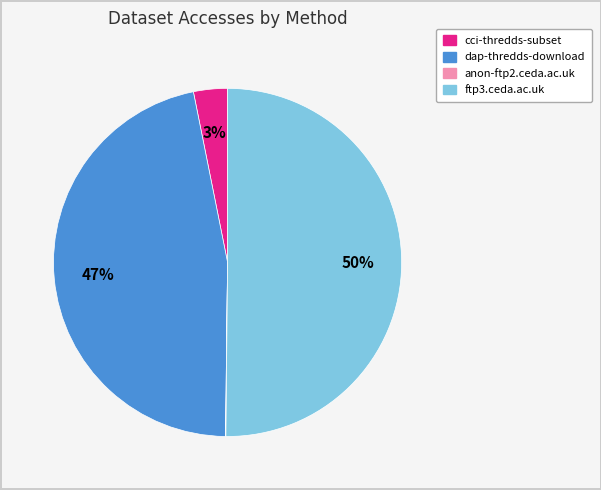

Is cci-thredds-subset the majority of the pie?

No